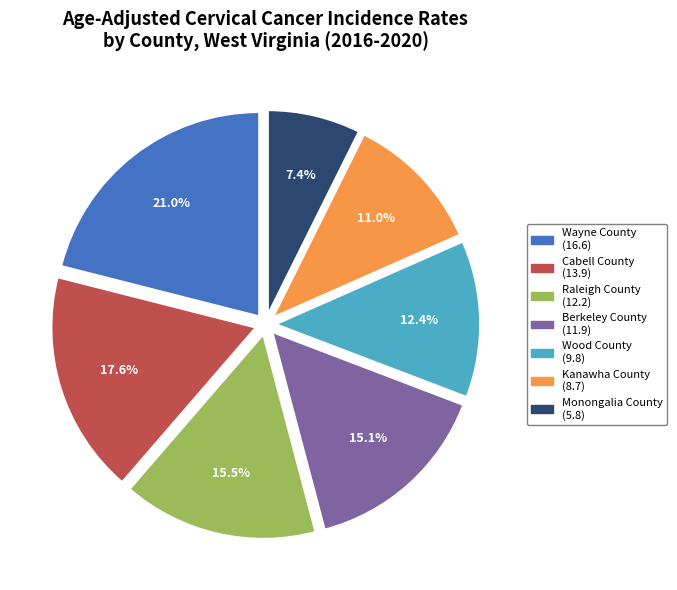

Does Wayne County represent more than half of the total?

No